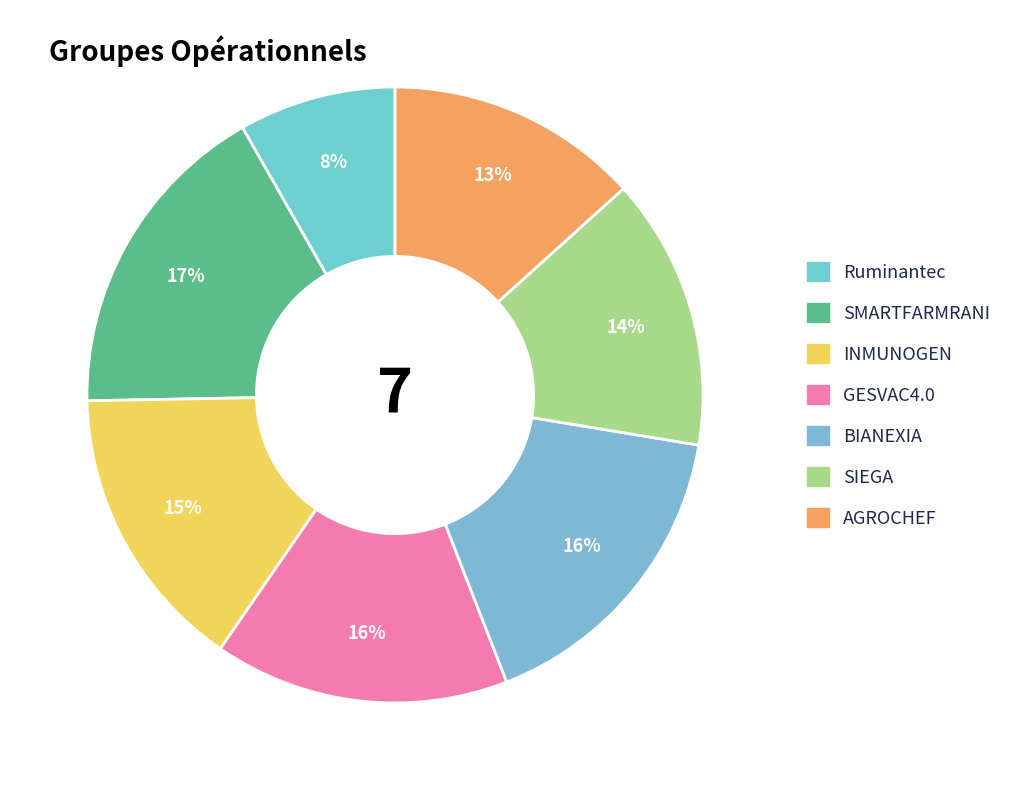

Count the number of slices in the pie.

7